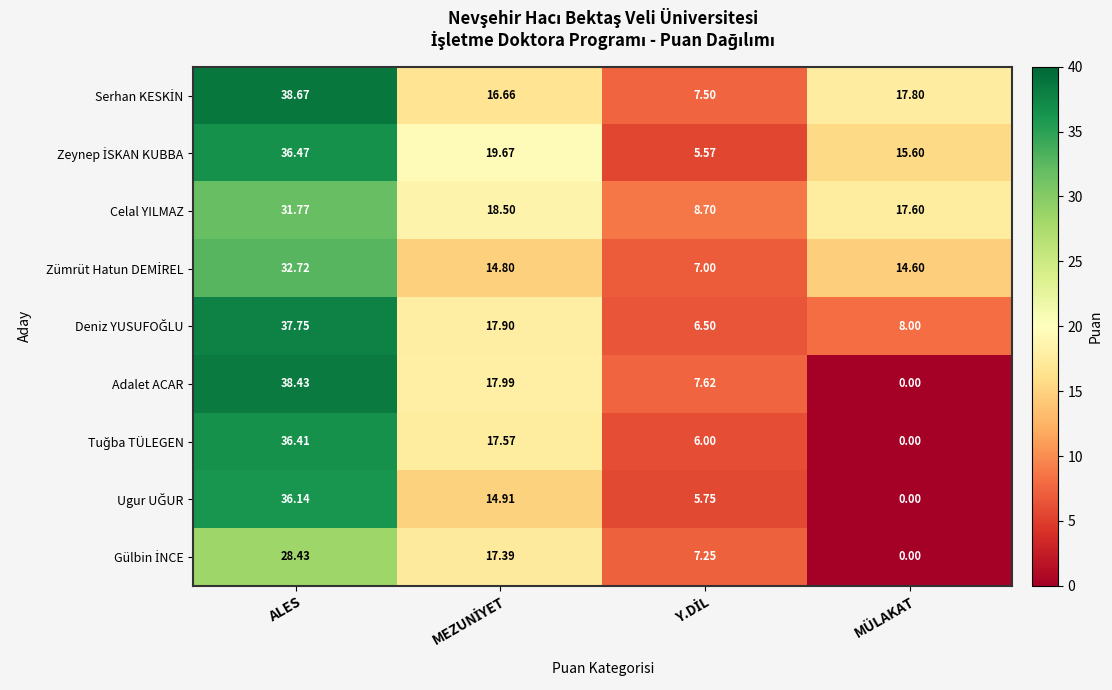

At which label does Adalet ACAR first exceed 17?

ALES